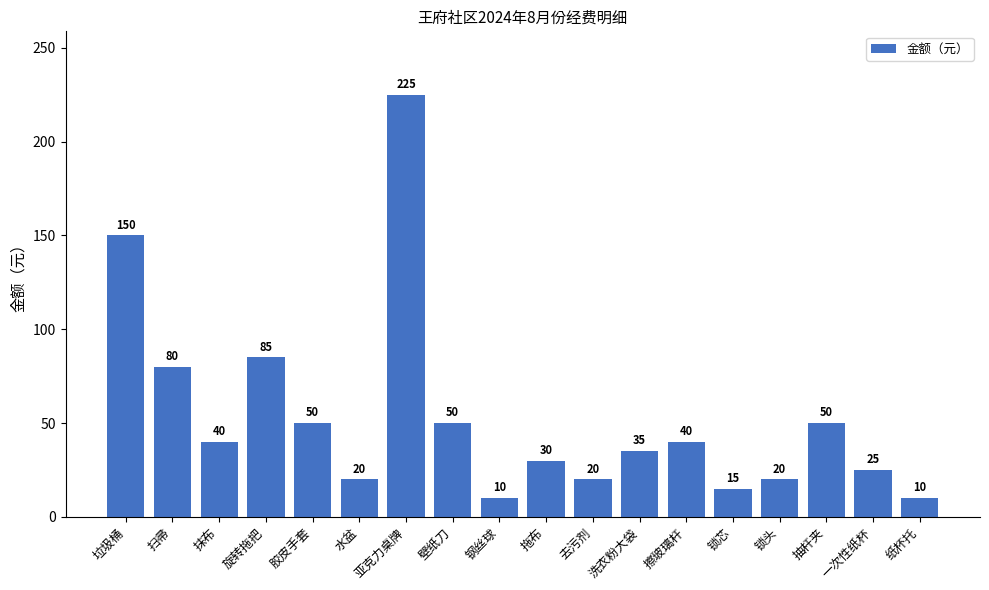

Which label corresponds to the largest value in the chart?

亚克力桌牌